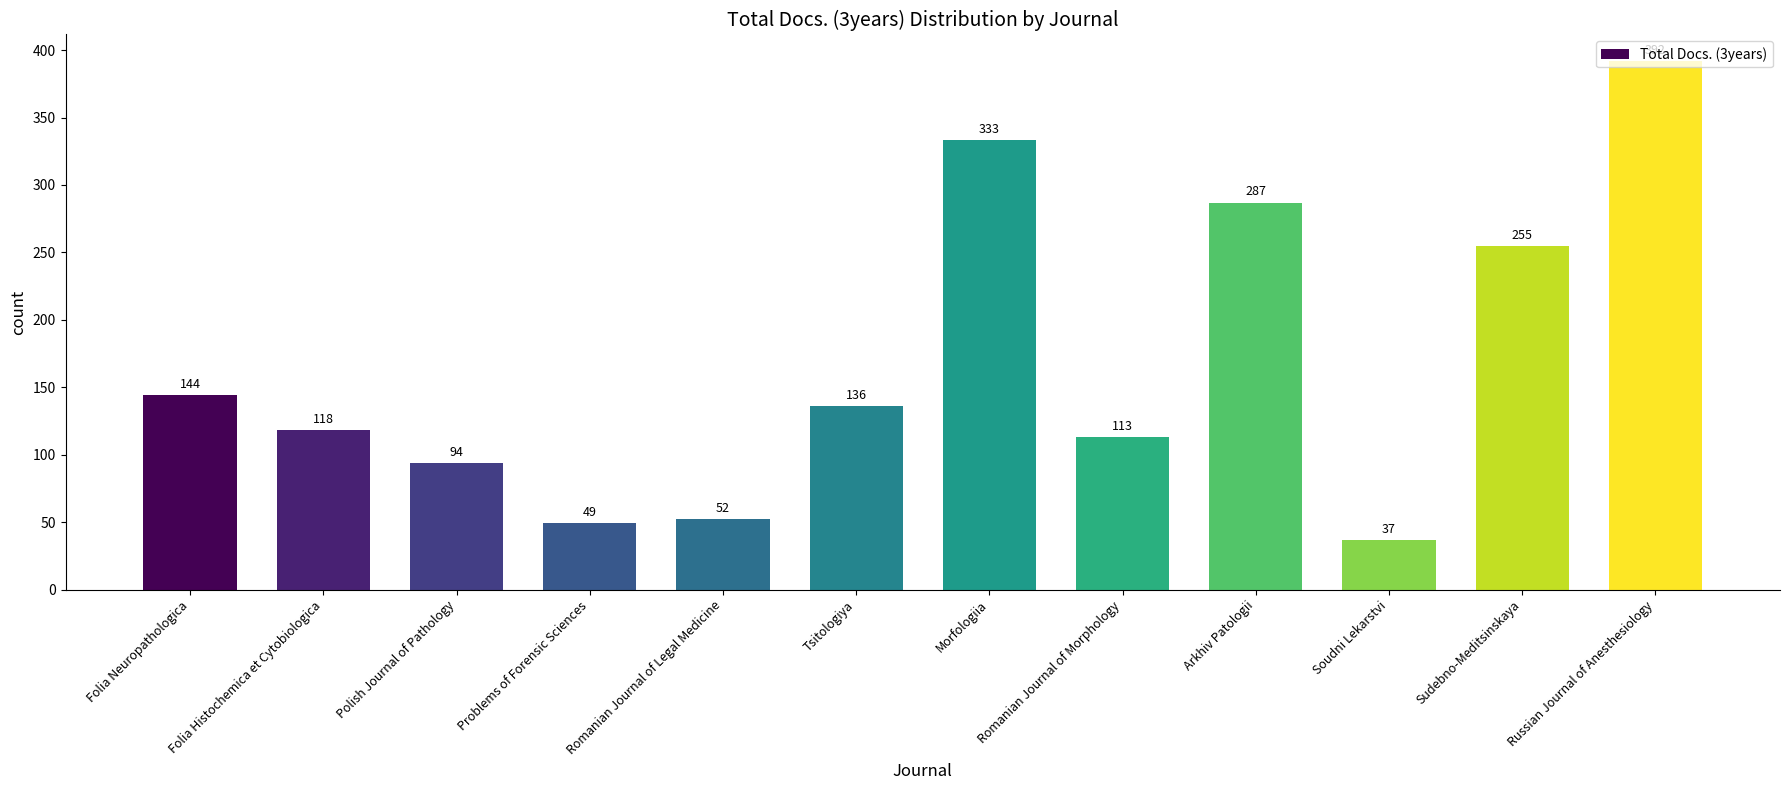

Reading right to left, extract all data points from this chart.

Russian Journal of Anesthesiology=392	Sudebno-Meditsinskaya=255	Soudni Lekarstvi=37	Arkhiv Patologii=287	Romanian Journal of Morphology=113	Morfologiia=333	Tsitologiya=136	Romanian Journal of Legal Medicine=52	Problems of Forensic Sciences=49	Polish Journal of Pathology=94	Folia Histochemica et Cytobiologica=118	Folia Neuropathologica=144